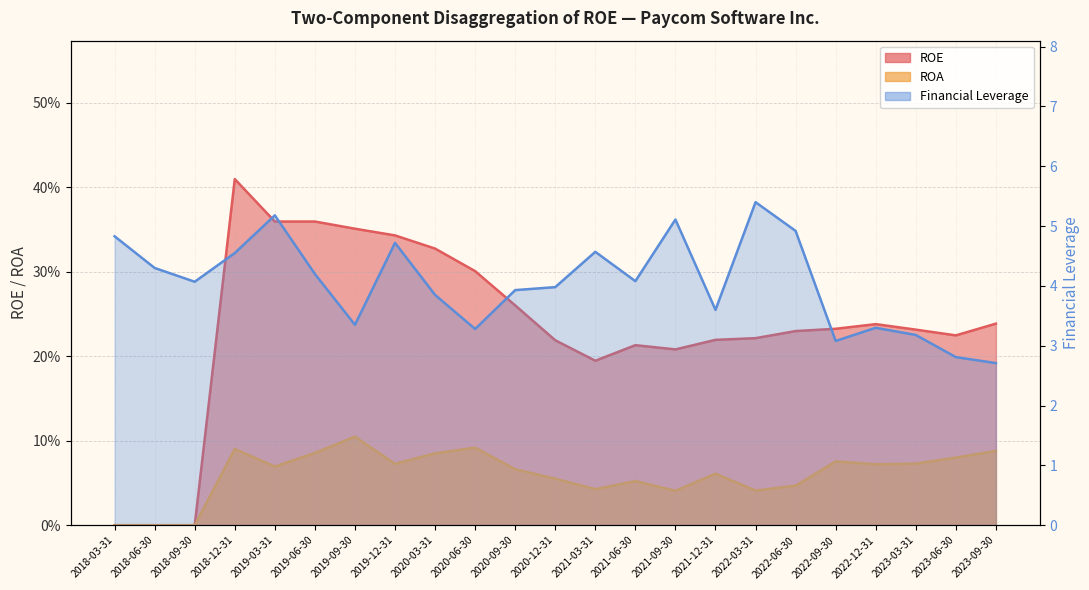

Does the chart have visible grid lines?

Yes